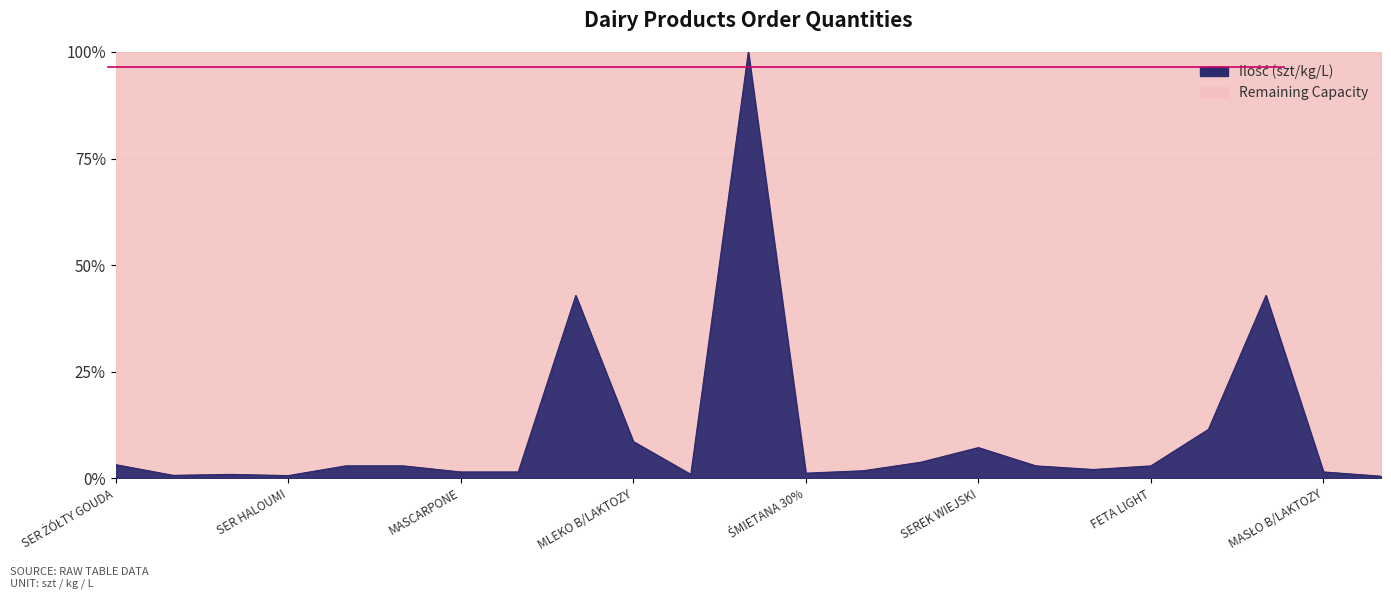

Rank the categories by value from highest to lowest.

MLEKO UHT, JOGURT NATURALNY, MASŁO 82%, MAŚLANKA, MLEKO B/LAKTOZY, SEREK WIEJSKI, JOGURT B/LAKTOZY, SER ŻÓŁTY GOUDA, TWARÓG PÓŁTŁUSTY 250g, TWARÓG PÓŁTŁUSTY kg, MOZZARELLA LIGHT, FETA LIGHT, SEREK WANILIOWY, ŚMIETANA 18%, MASCARPONE, RICOTTA, MASŁO B/LAKTOZY, ŚMIETANA 30%, SER MOZZARELLA WIÓRKI, SER PARMEZAN, SER BURATTA, SER HALOUMI, MASŁO KLAROWANE